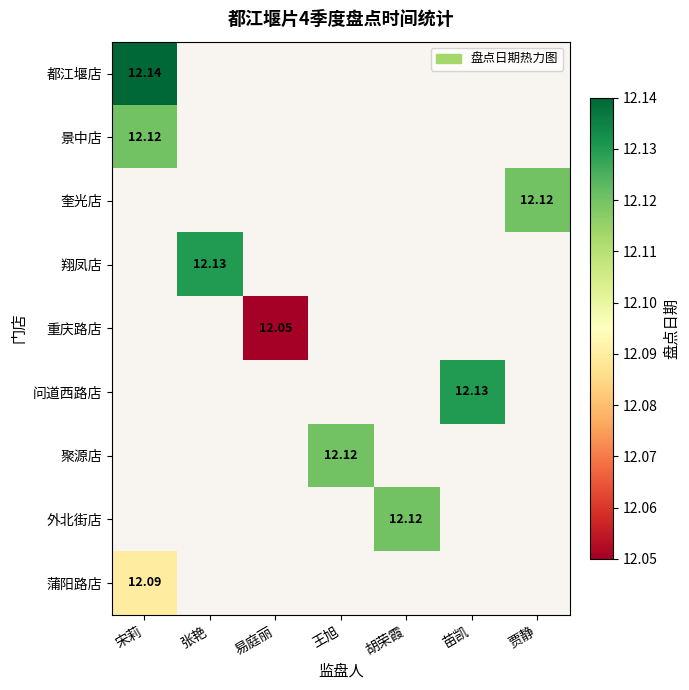

What is the maximum value shown in the chart?

12.1